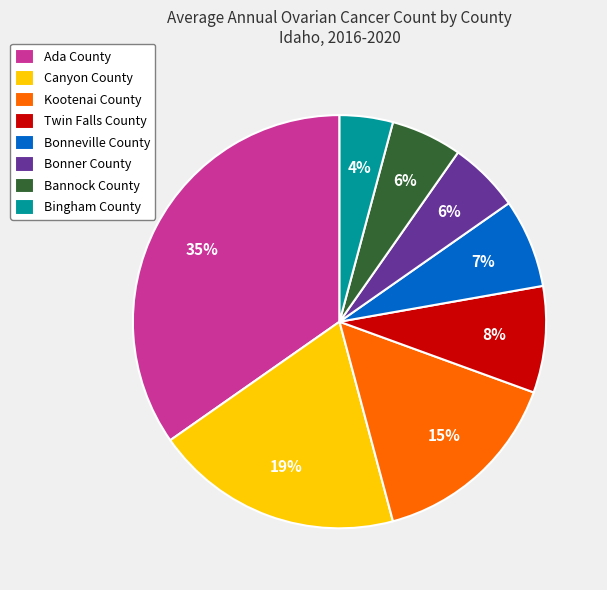

To the nearest percent, what percentage of the pie is Twin Falls County?

8%